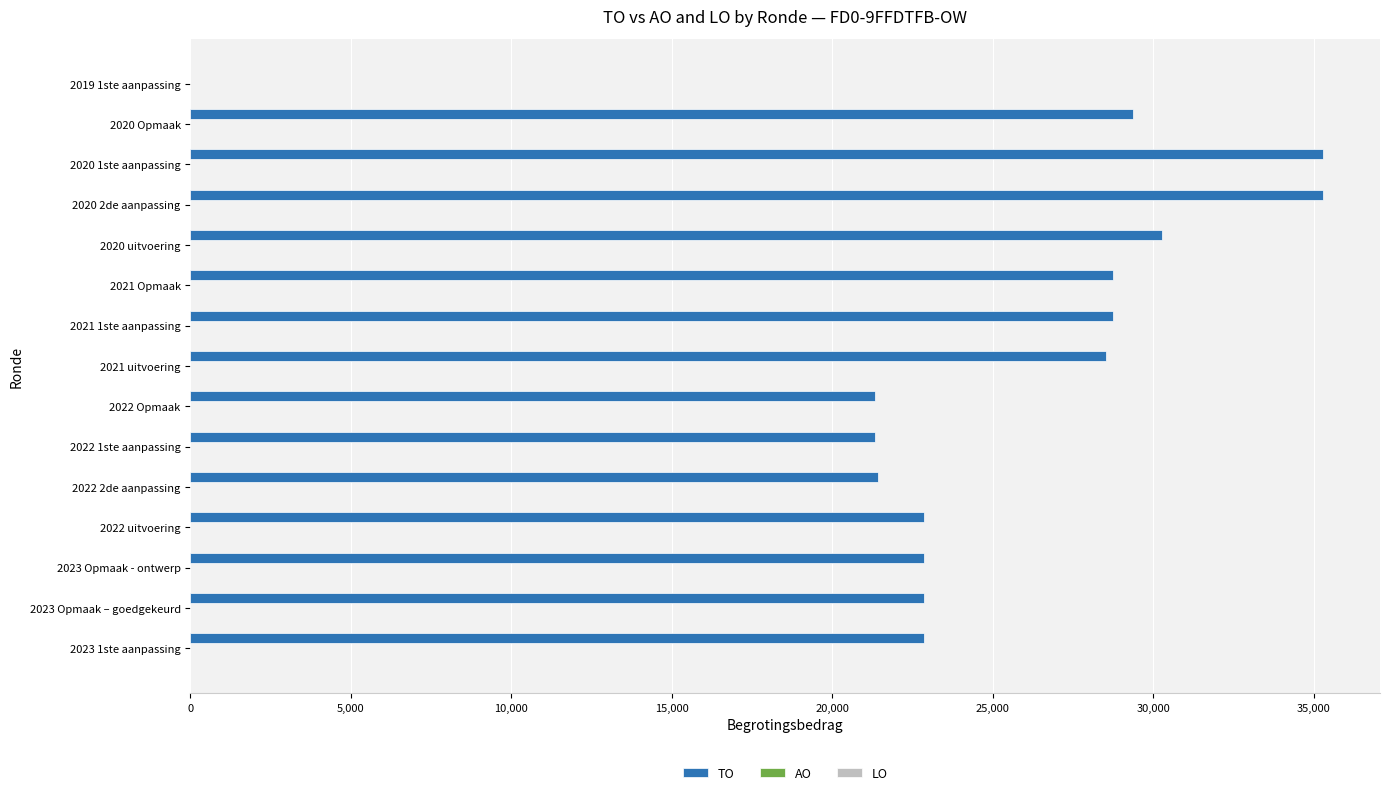

How many series are shown in this chart?

1